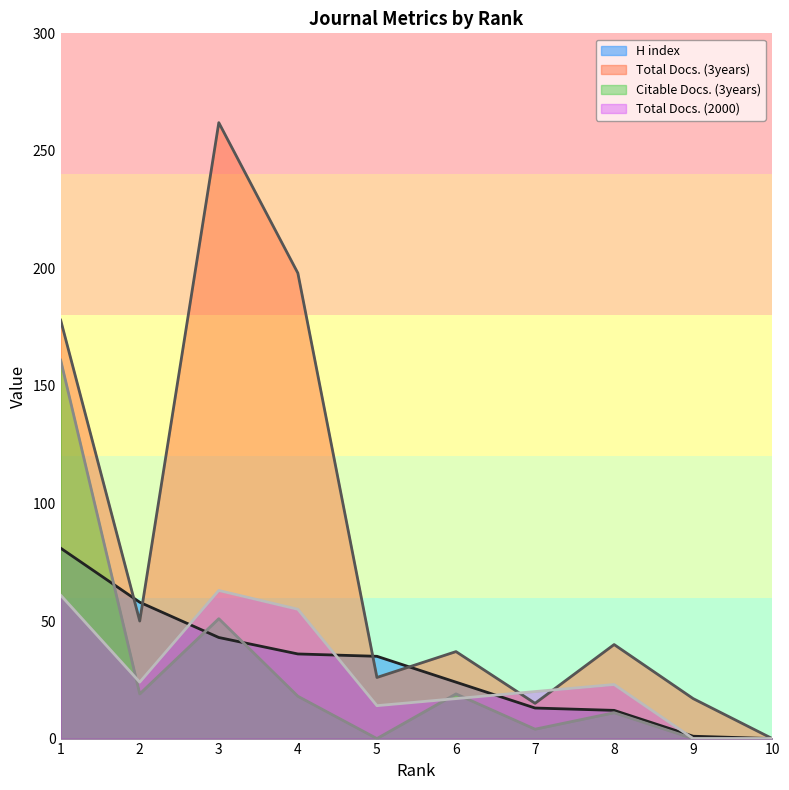

Which has a higher value, 8 or 4?

4